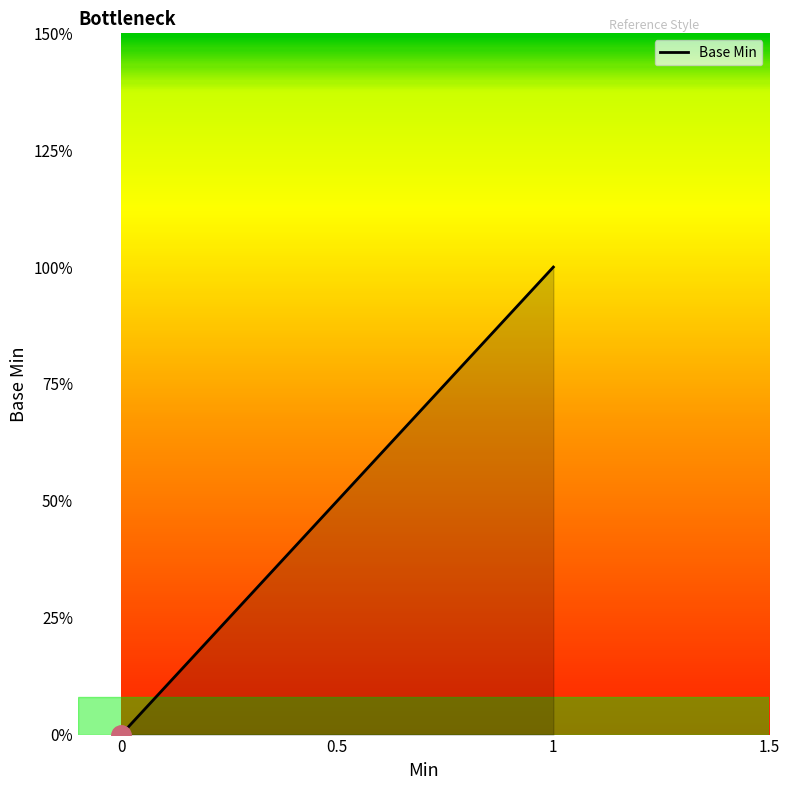

What is the approximate value at 1?

1